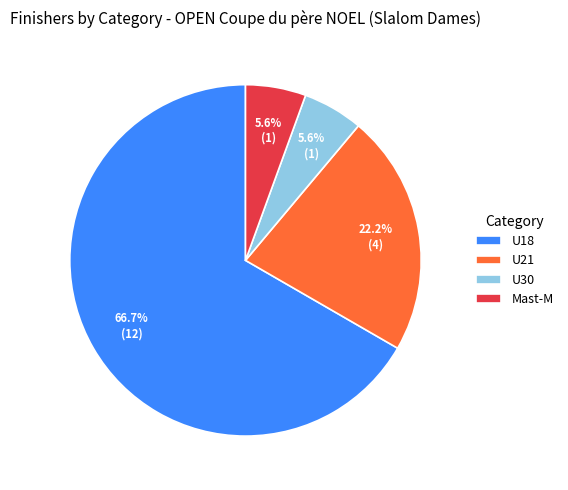

Which slice is the largest?

U18